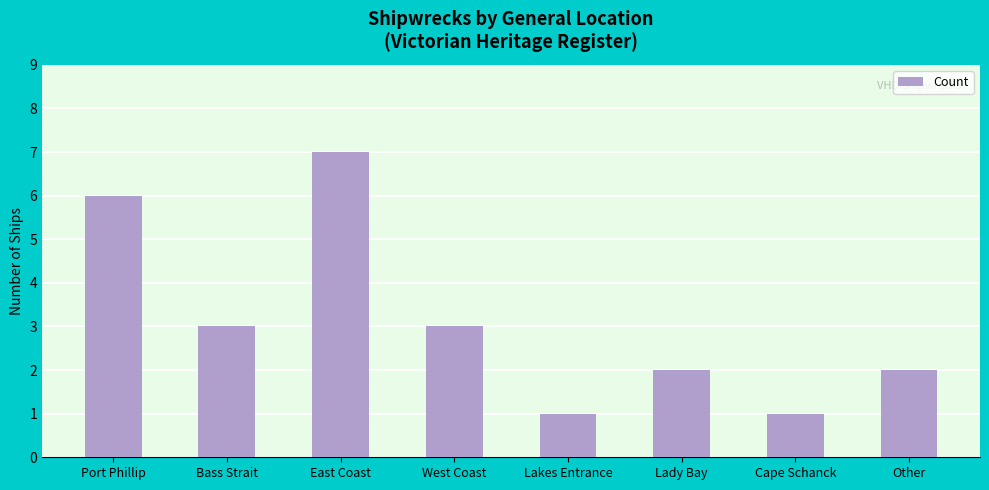

What is the change in value from Port Phillip to Other?

-4